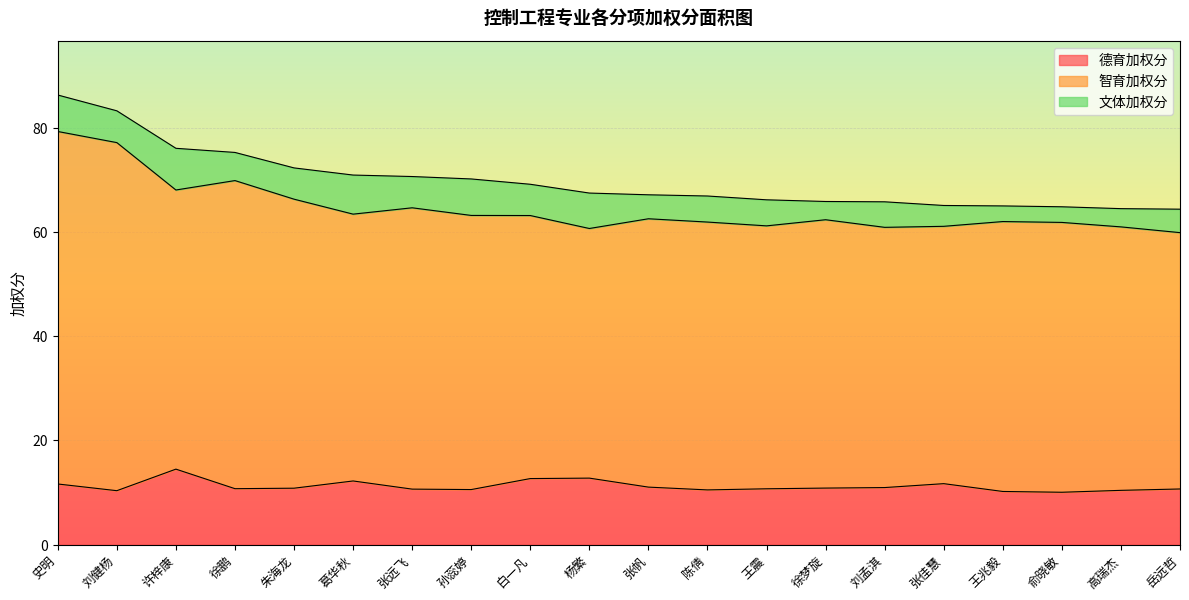

Rank the series by their maximum value, from highest to lowest.

智育加权分, 德育加权分, 文体加权分